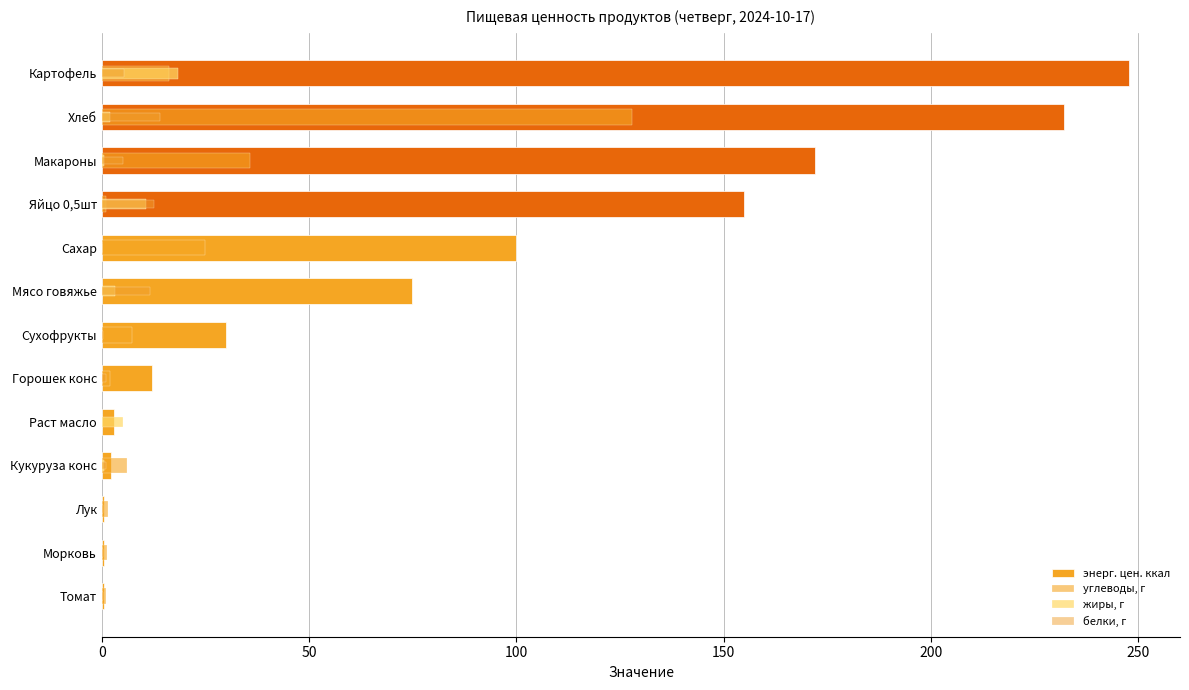

Reading left to right, transcribe all the data shown in this chart.

энерг. цен. ккал: 0.4	0.4	0.5	2.2	3.0	12.0	29.9	74.9	99.8	155.0	172.0	232.0	247.7
углеводы, г: 1.1	1.3	1.6	6.1	0.0	2.0	7.2	0.1	25.0	1.1	35.8	128.0	16.3
жиры, г: 0.1	0.0	0.0	0.4	5.0	0.1	0.0	3.2	0.0	10.6	0.6	2.0	18.4
белки, г: 0.3	0.3	0.3	0.9	0.0	0.9	0.3	11.6	0.0	12.6	5.2	14.0	5.3